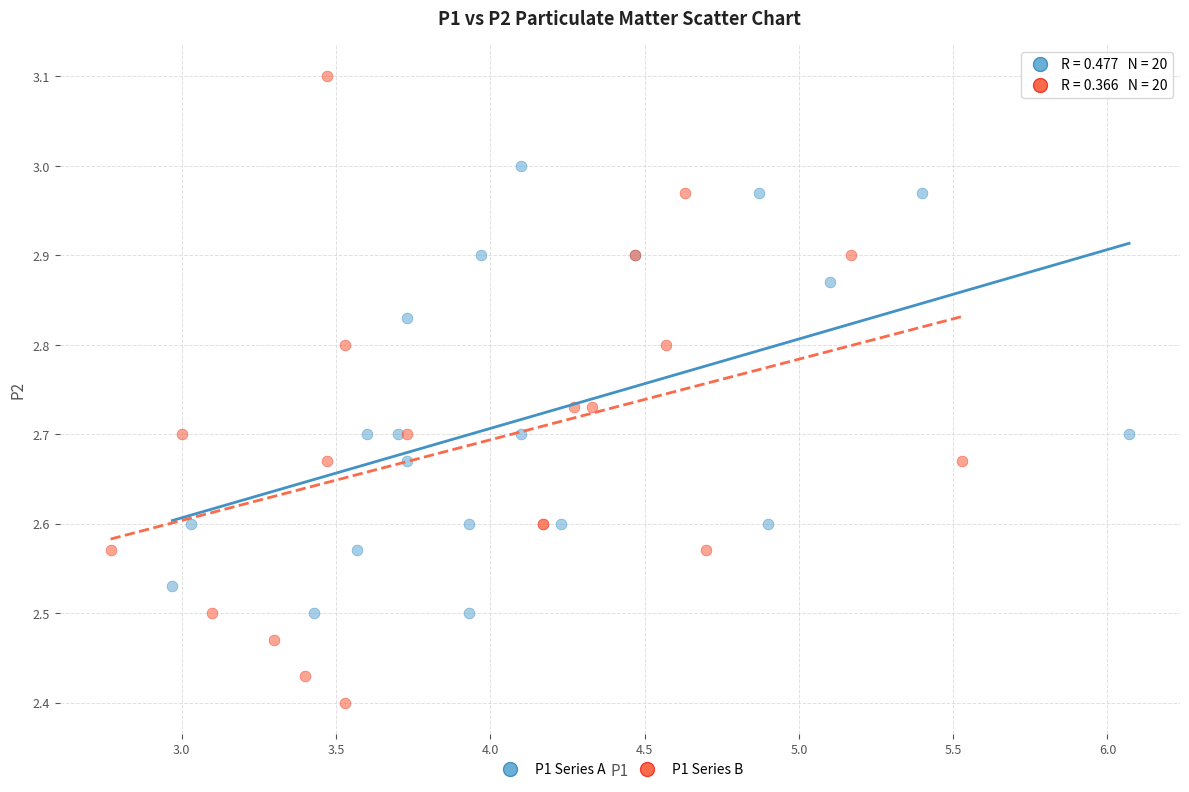

Which series has the largest Y range (max minus min)?

P1 Series B